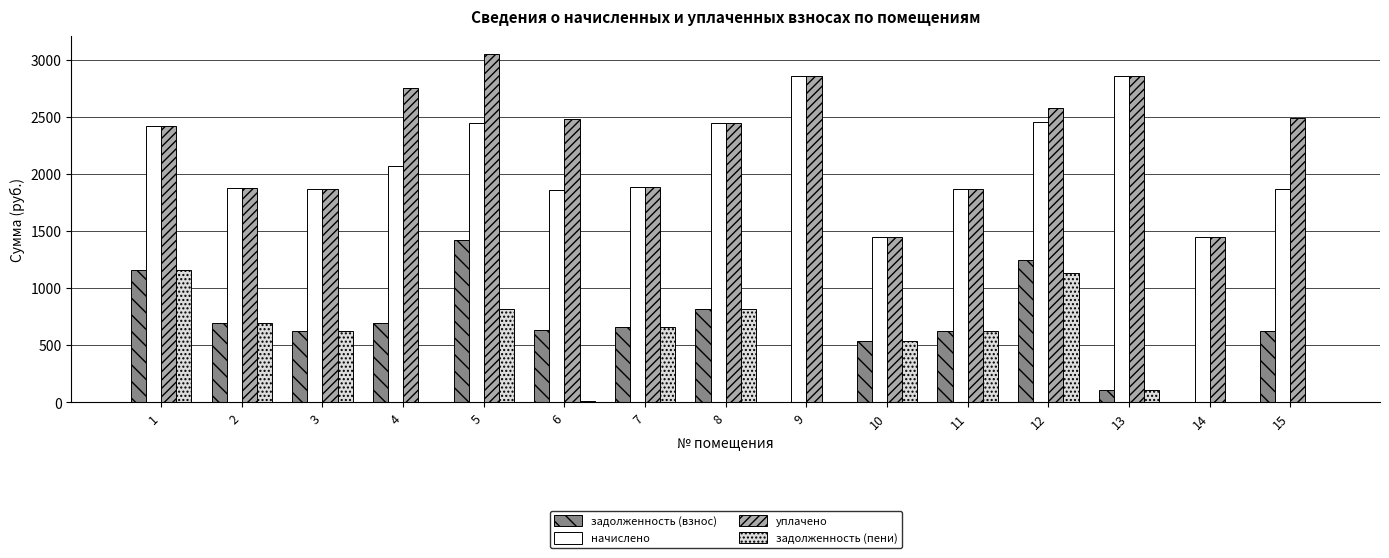

Is the value of начислено at 15 greater than the value of задолженность (пени) at 10?

Yes